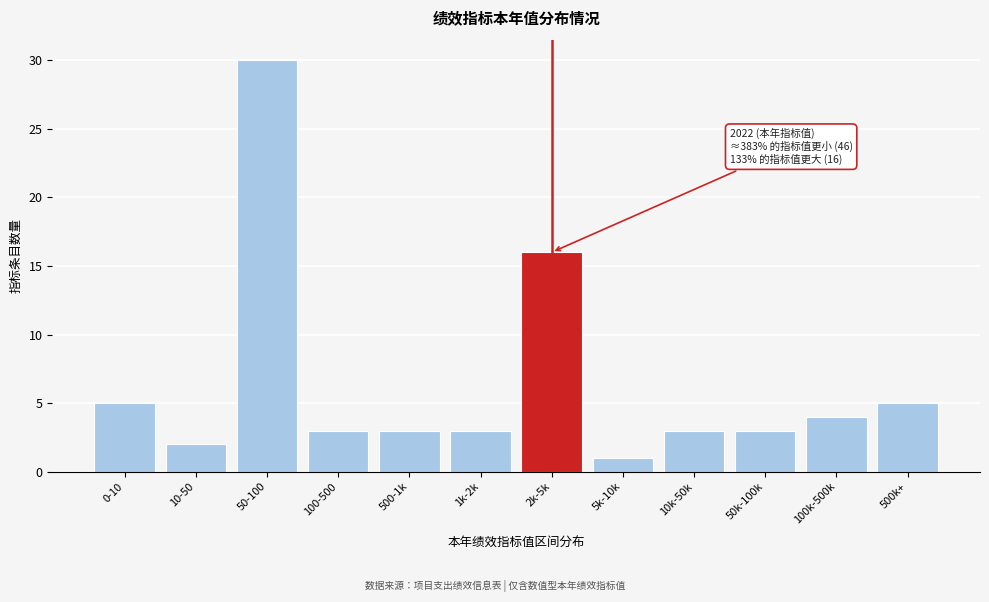

Reading right to left, transcribe all the data shown in this chart.

5	4	3	3	1	16	3	3	3	30	2	5